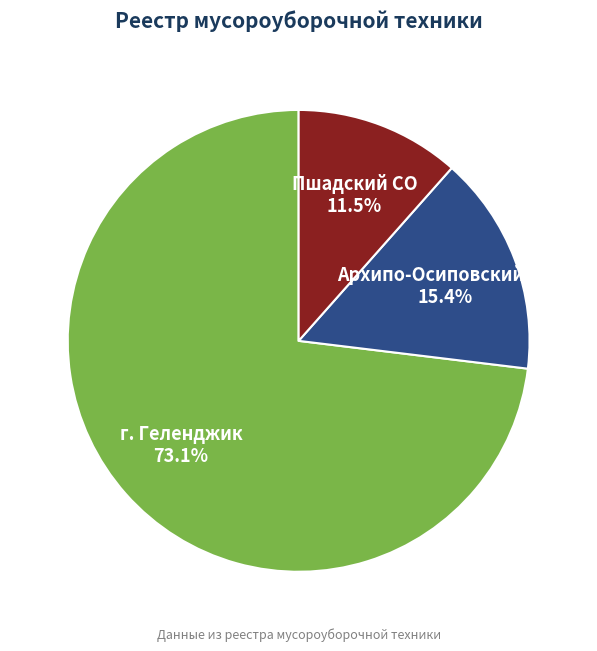

The Архипо-Осиповский СО slice represents 15% of the pie. True or false?

True